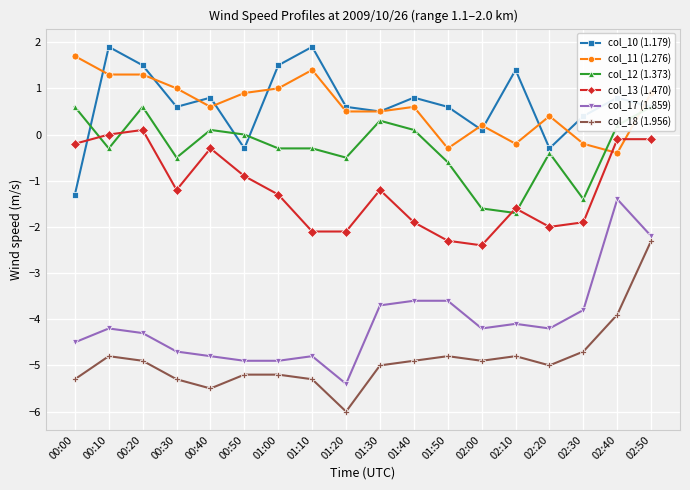

True or false: col_18 (1.956) and col_11 (1.276) cross at least once.

False